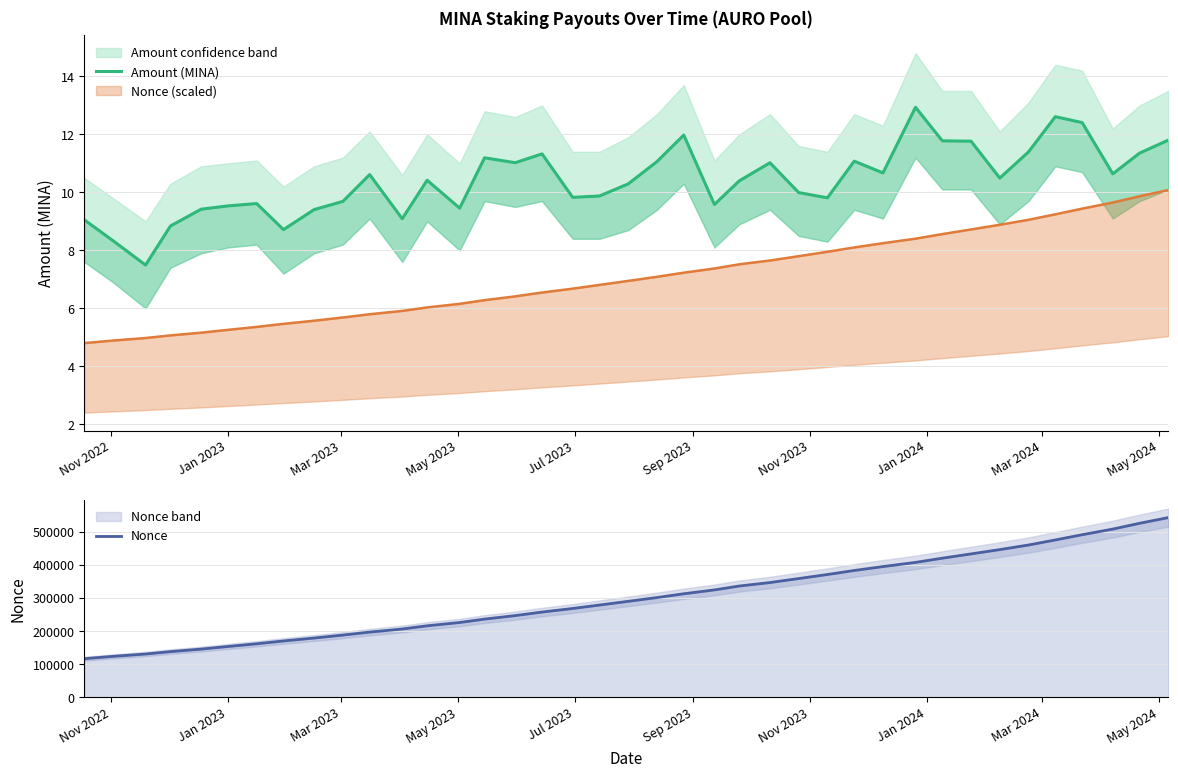

How many lines are shown in the chart?

2